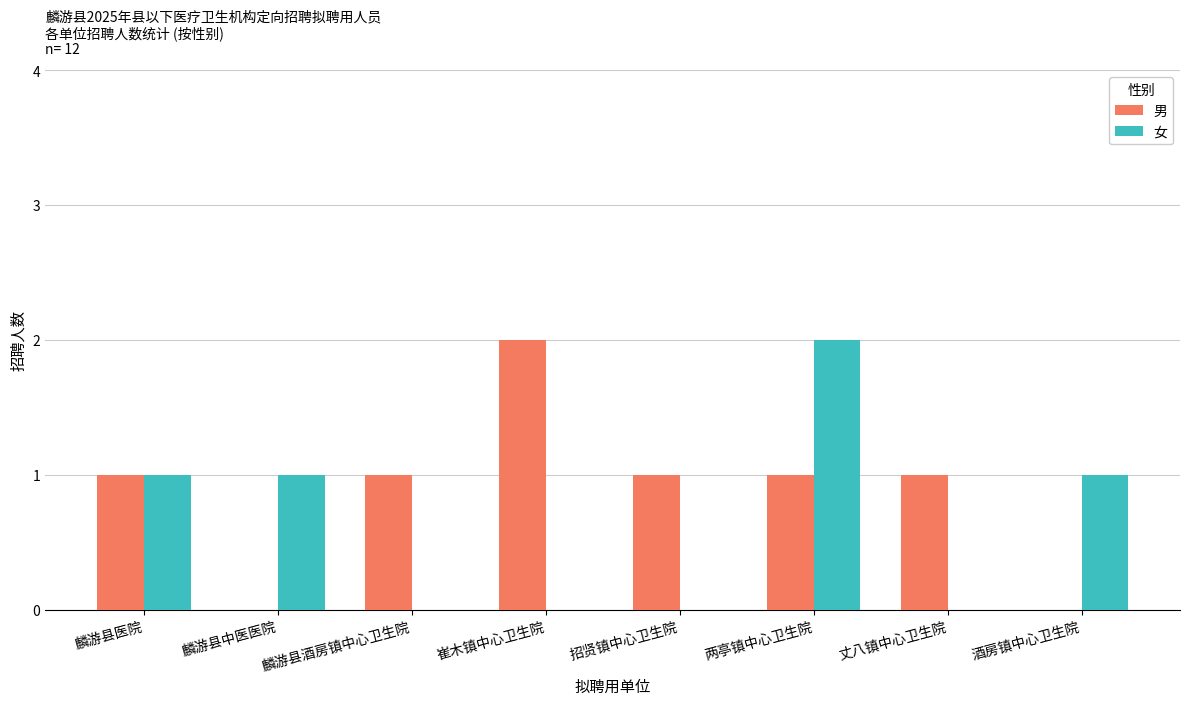

At which label does 男 reach its peak?

崔木镇中心卫生院